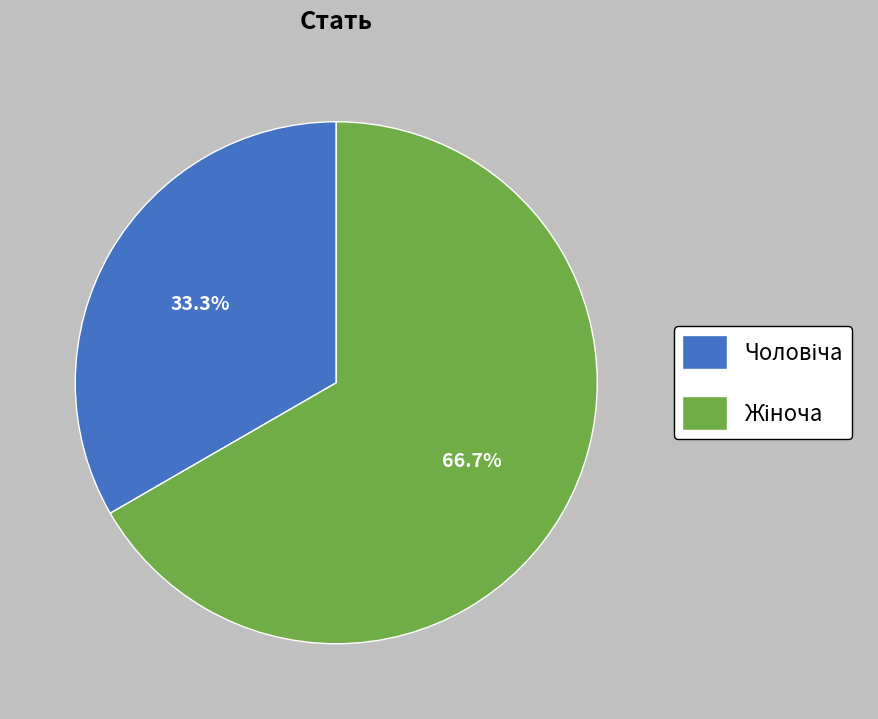

Does any single category account for the majority?

Yes